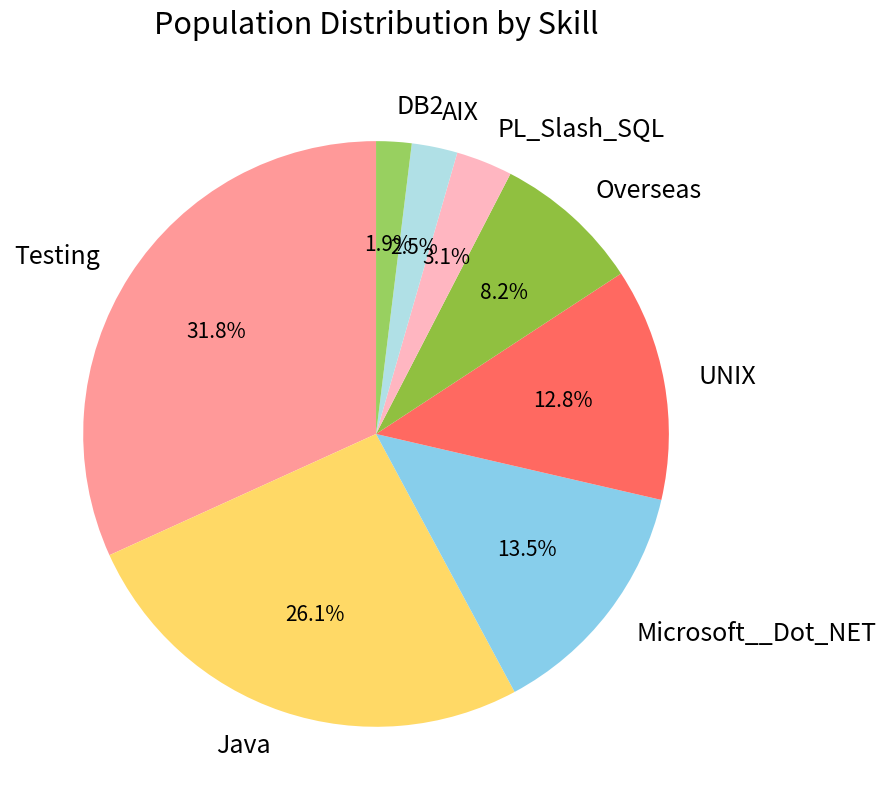

Which slice is the smallest?

DB2